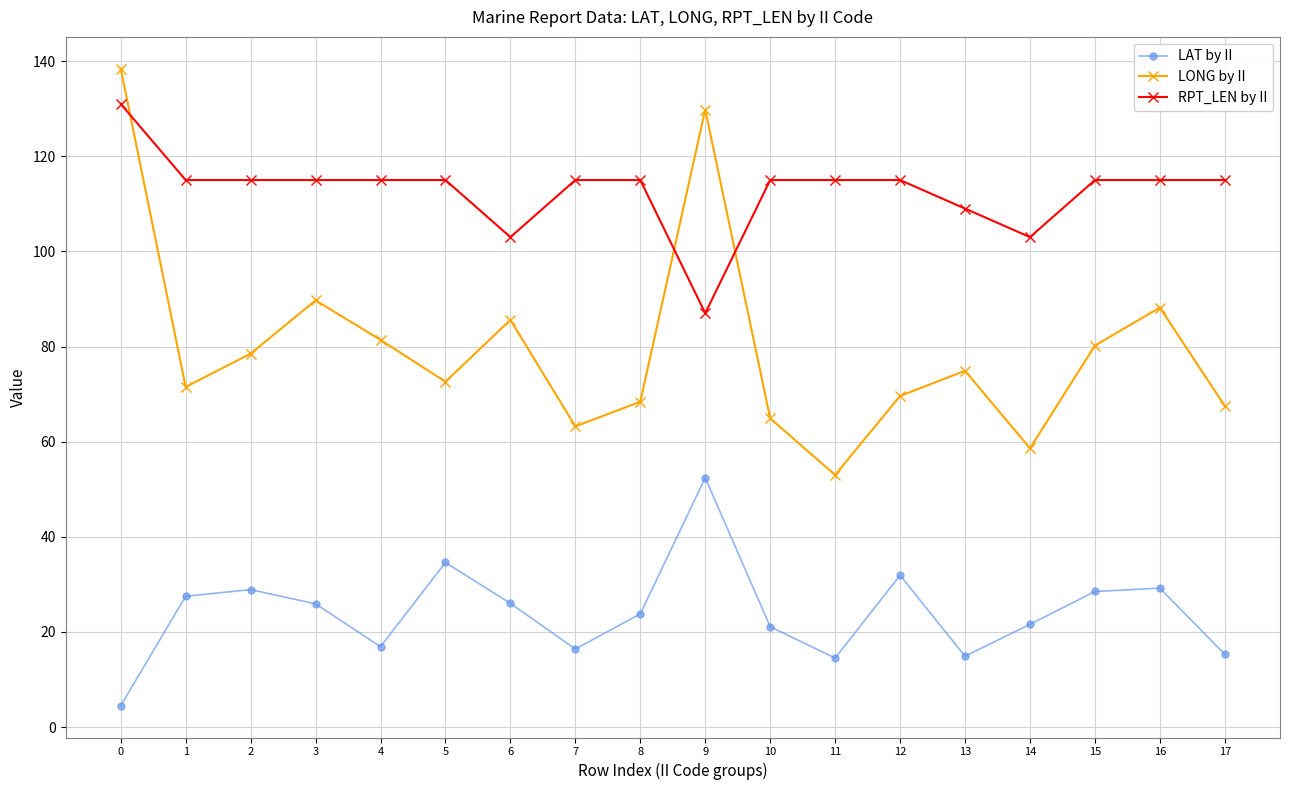

Which category has the highest value in the LAT by II series?

9